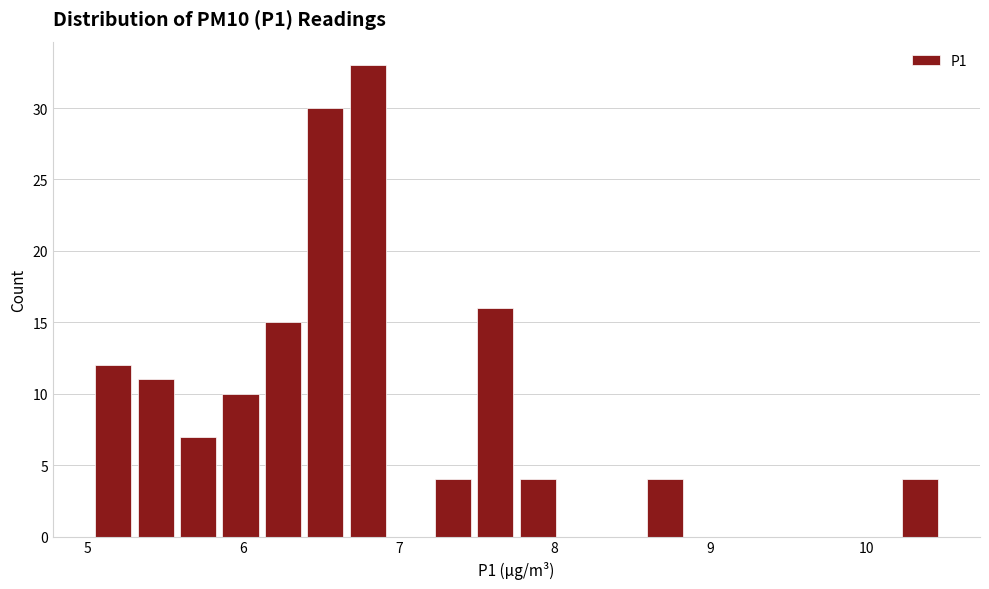

Around what value on the x-axis is the tallest bar? Give the approximate position of its centre, as read against the axis.

6.8